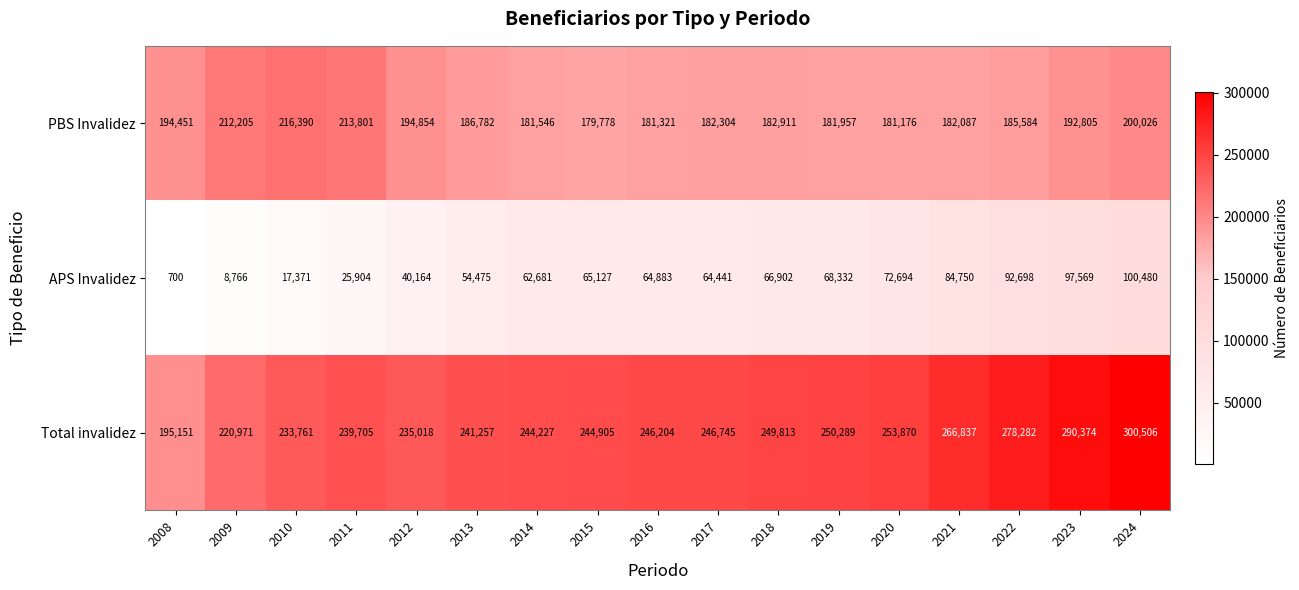

What is the difference between the maximum and minimum values in the PBS Invalidez series?

36612